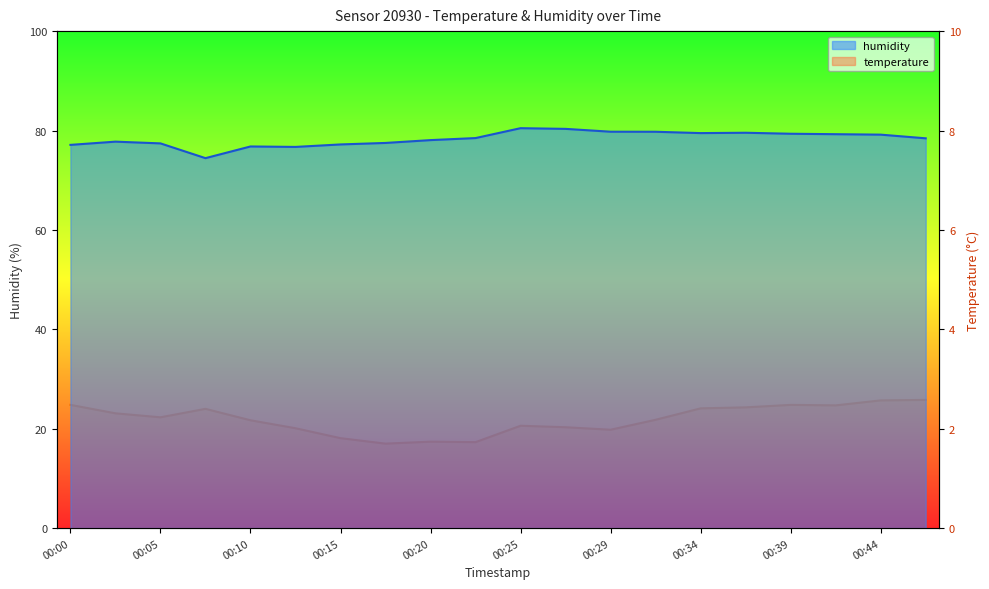

What is the minimum value shown in the chart?

1.7